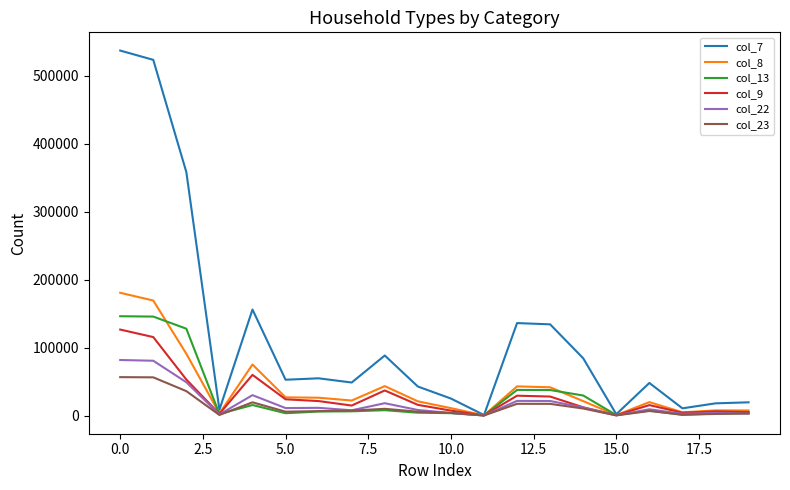

Which series has the widest spread of values?

col_7